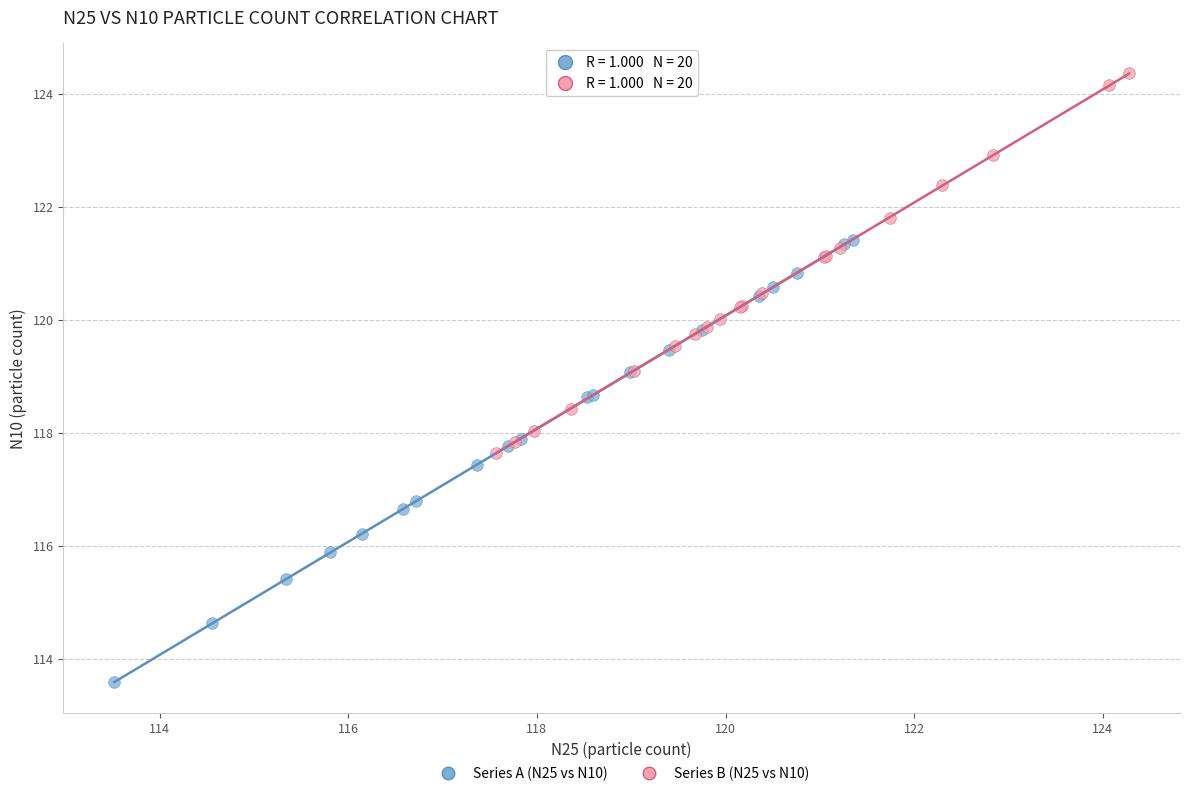

Which series reaches the minimum Y coordinate?

Series A (N25 vs N10)